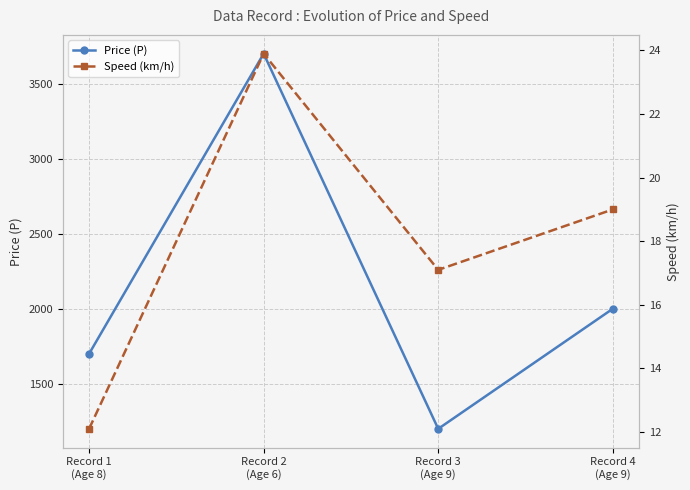

How many lines are shown in the chart?

2